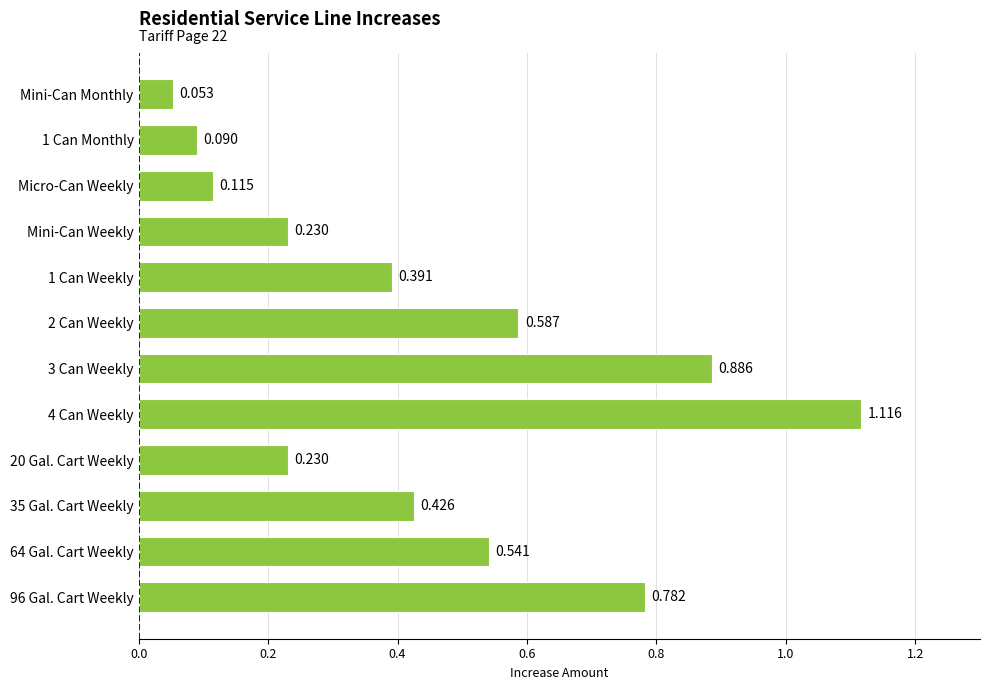

Which has a higher value, Mini-Can Monthly or Mini-Can Weekly?

Mini-Can Weekly